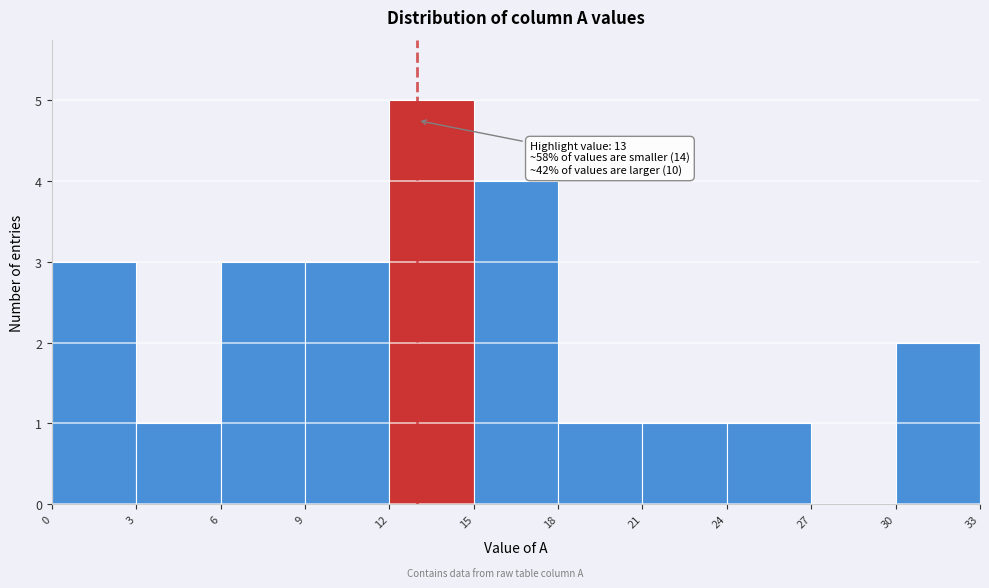

Which range on the x-axis has the tallest bar?

12 to 15